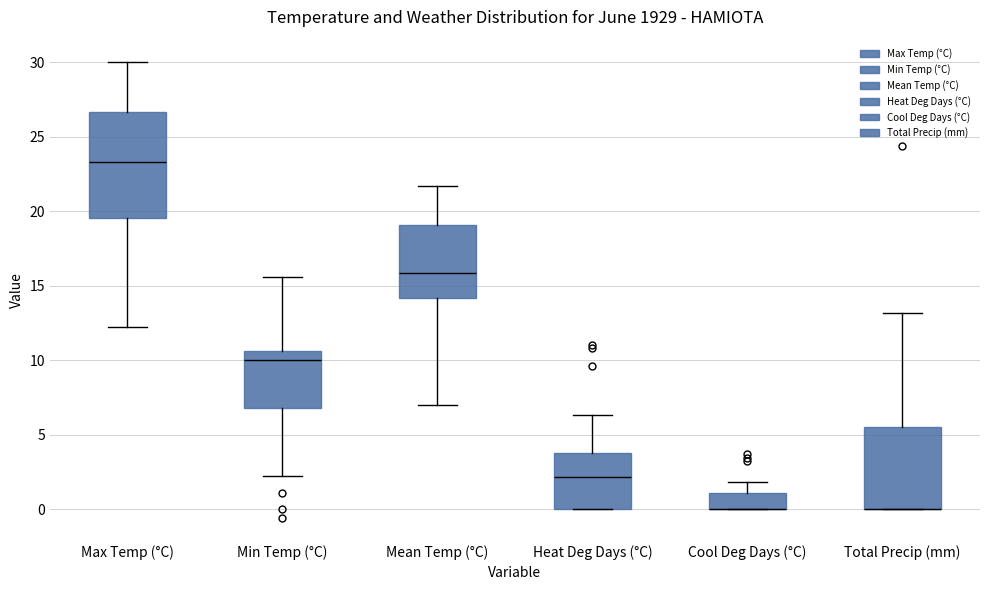

Where does the upper whisker of the box for Cool Deg Days (°C) end on the y-axis? The values are not printed on the chart, so give them approximately, as read against the axis.

2.0